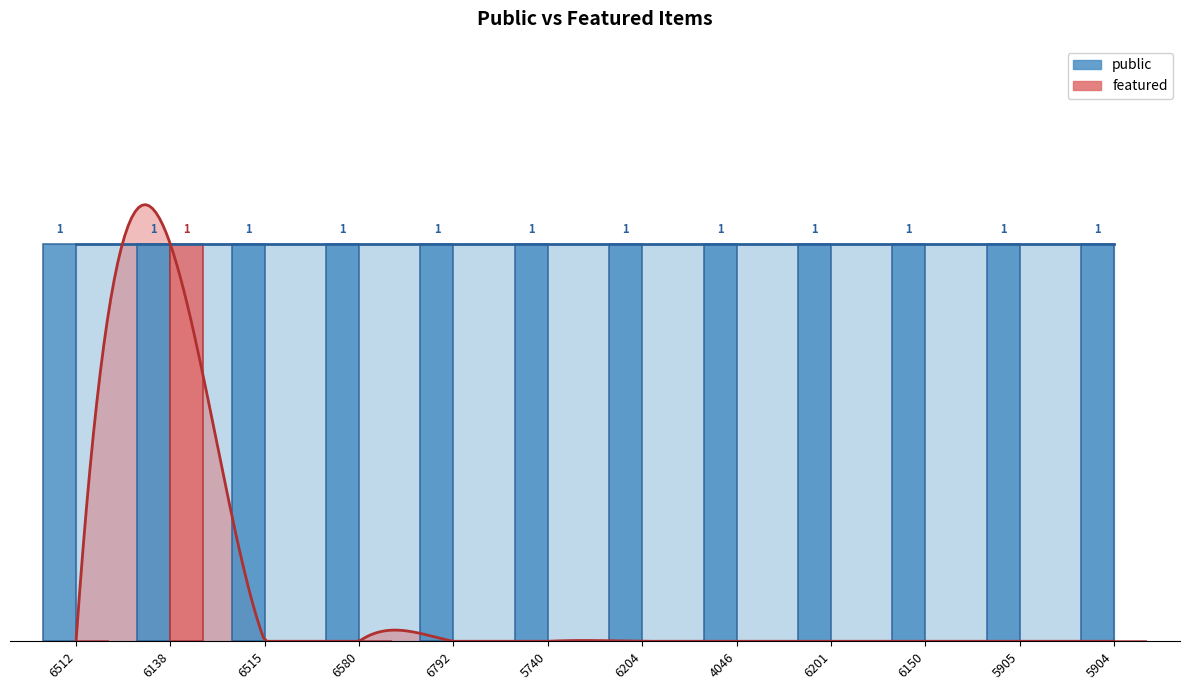

List the labels in order of value, smallest first.

6512, 6515, 6580, 6792, 5740, 6204, 4046, 6201, 6150, 5905, 5904, 6138